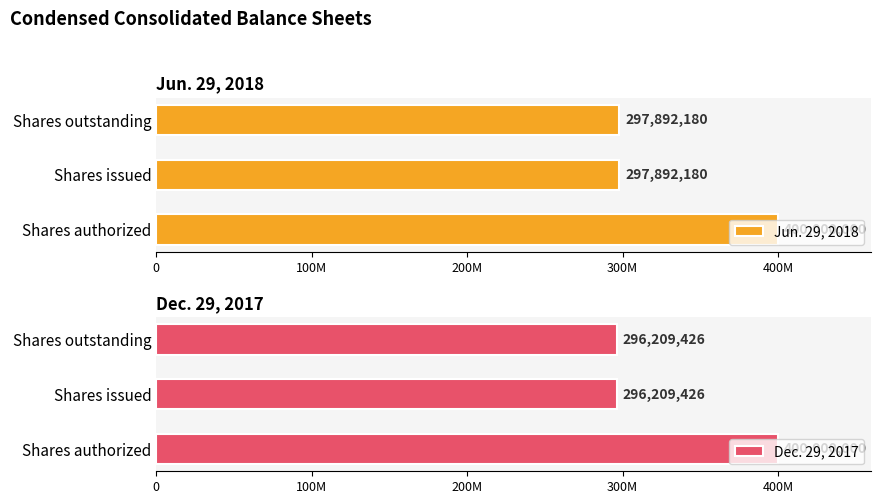

Which series has the largest total across all categories?

Jun. 29, 2018